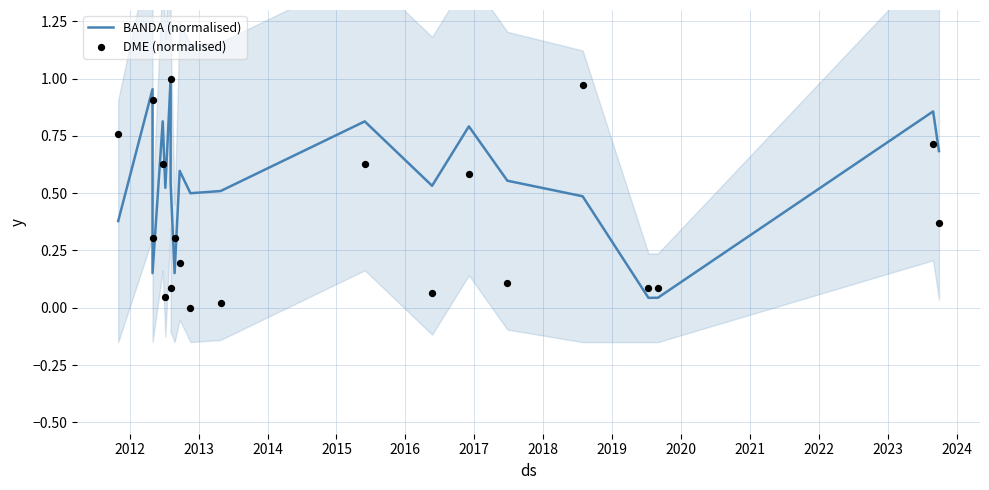

At how many categories does at least one series exceed 0?

20